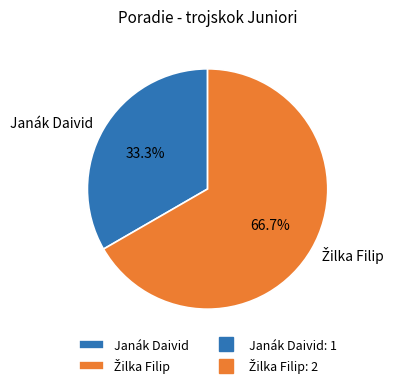

Which category has the smallest portion of the pie?

Janák Daivid